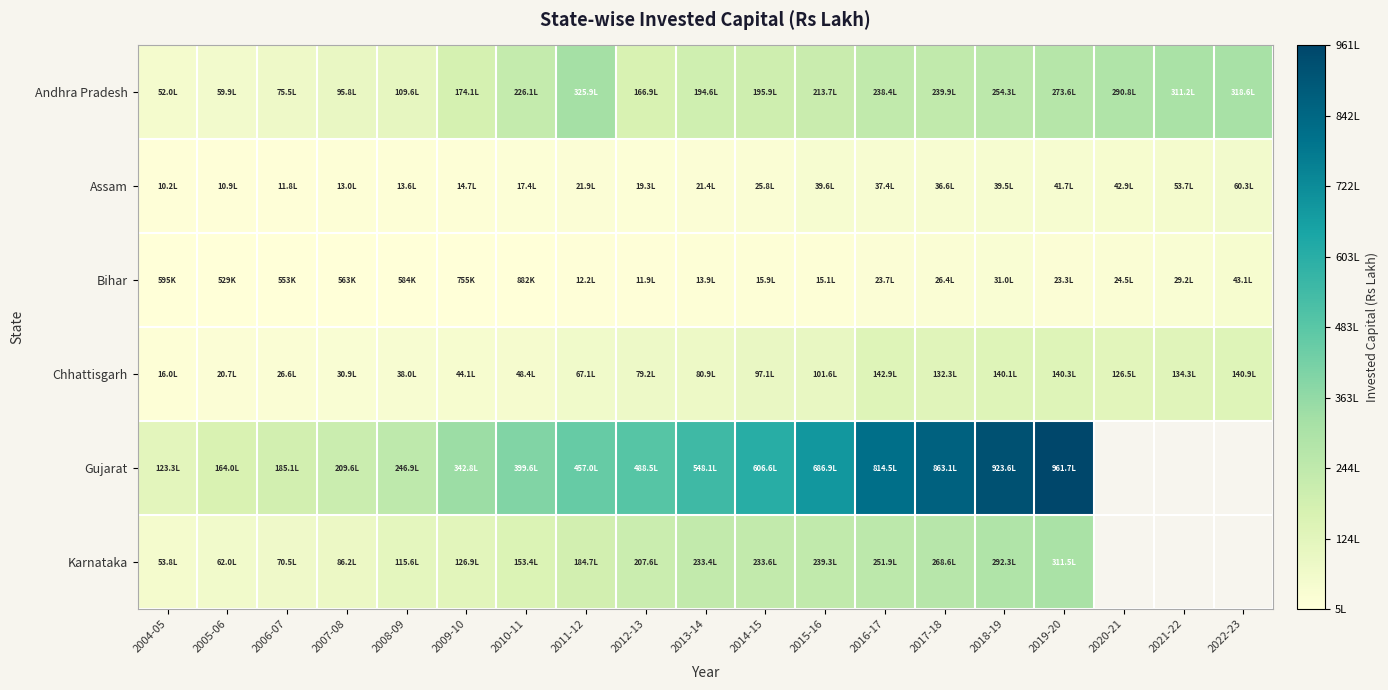

Is the value of Chhattisgarh at 2007-08 greater than the value of Karnataka at 2022-23?

No